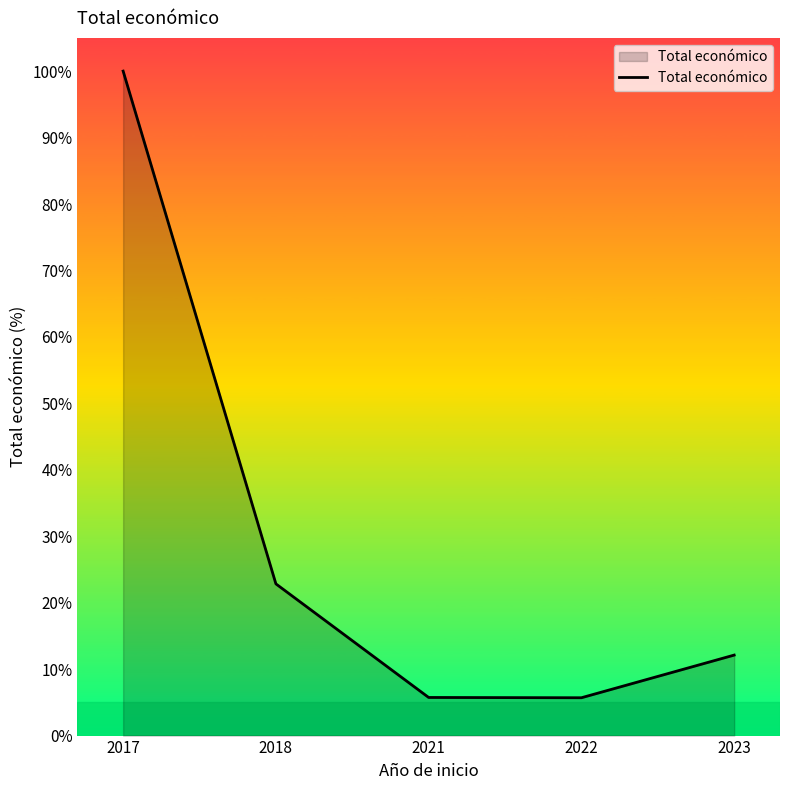

What is the difference between the values at 2017 and 2021?

94.3